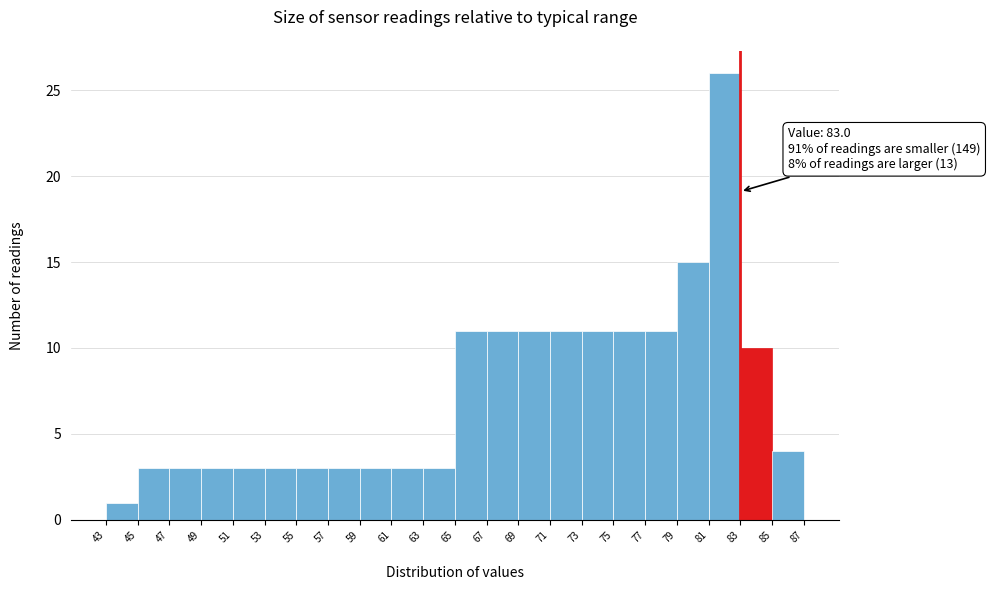

Over which range of the x-axis is the bar tallest?

81 to 83